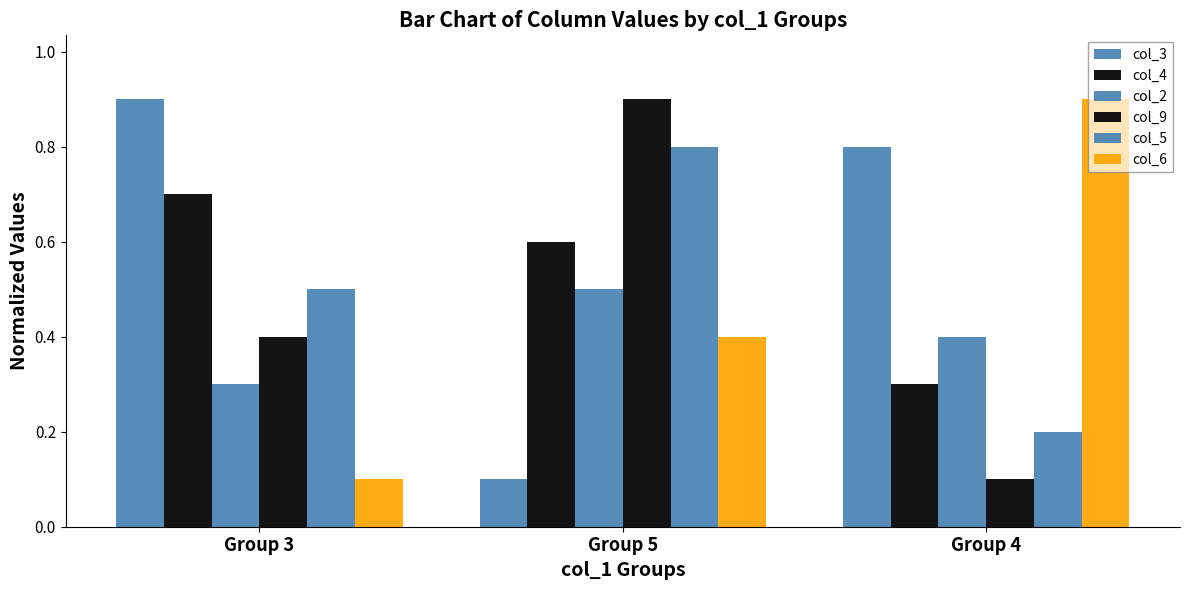

What is the difference between the maximum and second lowest values in the col_3 series?

0.1